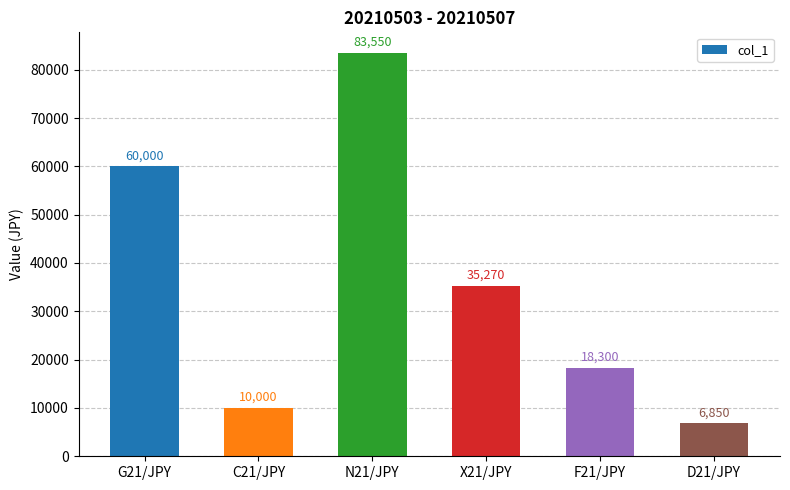

Are the bars horizontal?

No